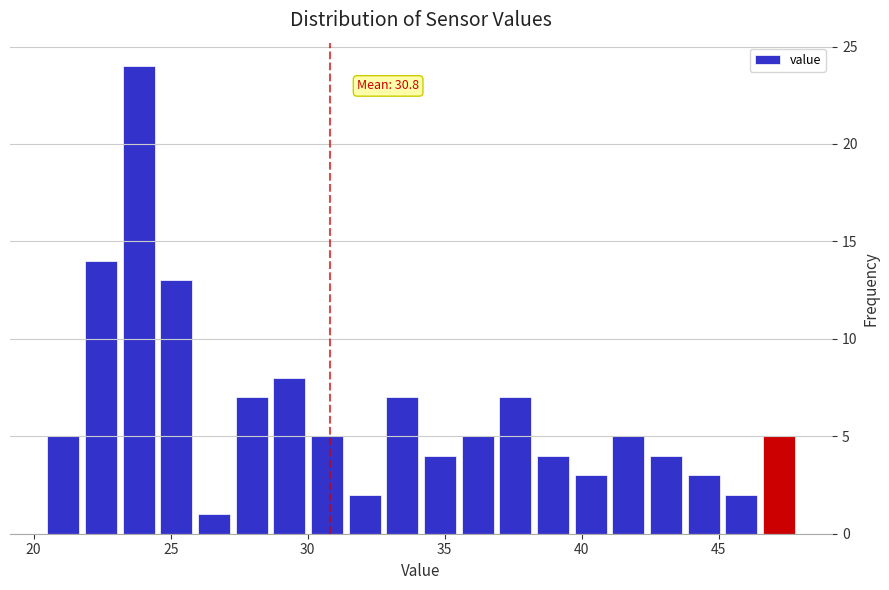

Around what value on the x-axis is the tallest bar? Give the approximate position of its centre, as read against the axis.

24.0